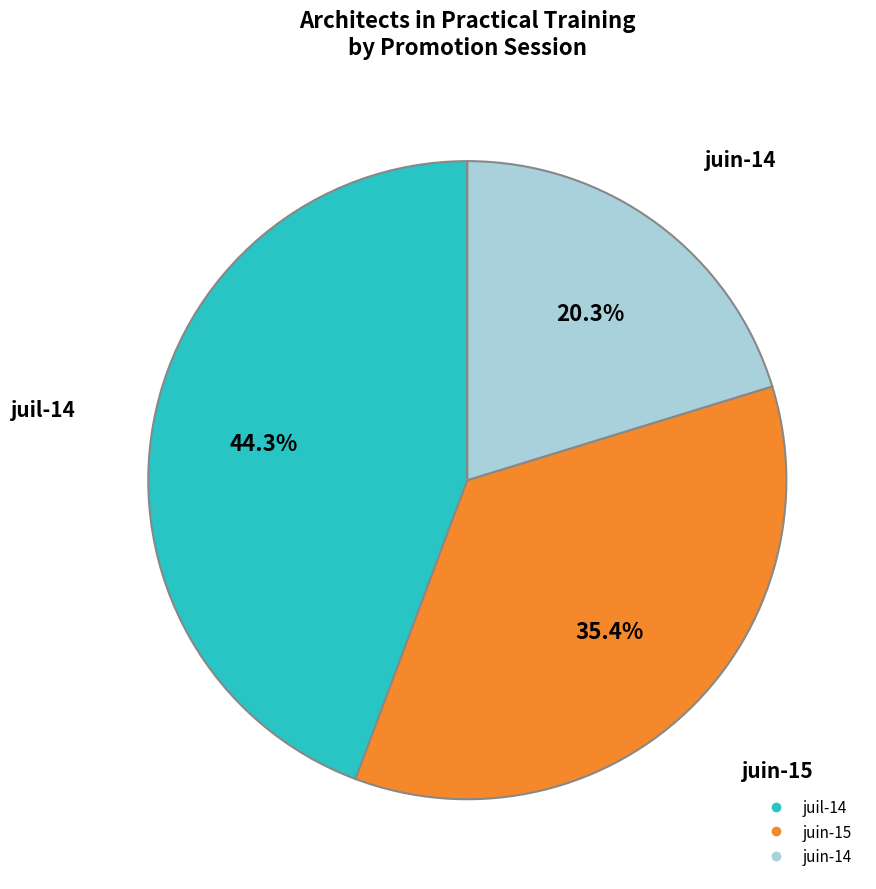

To the nearest percent, what percentage of the pie is juin-15?

35%